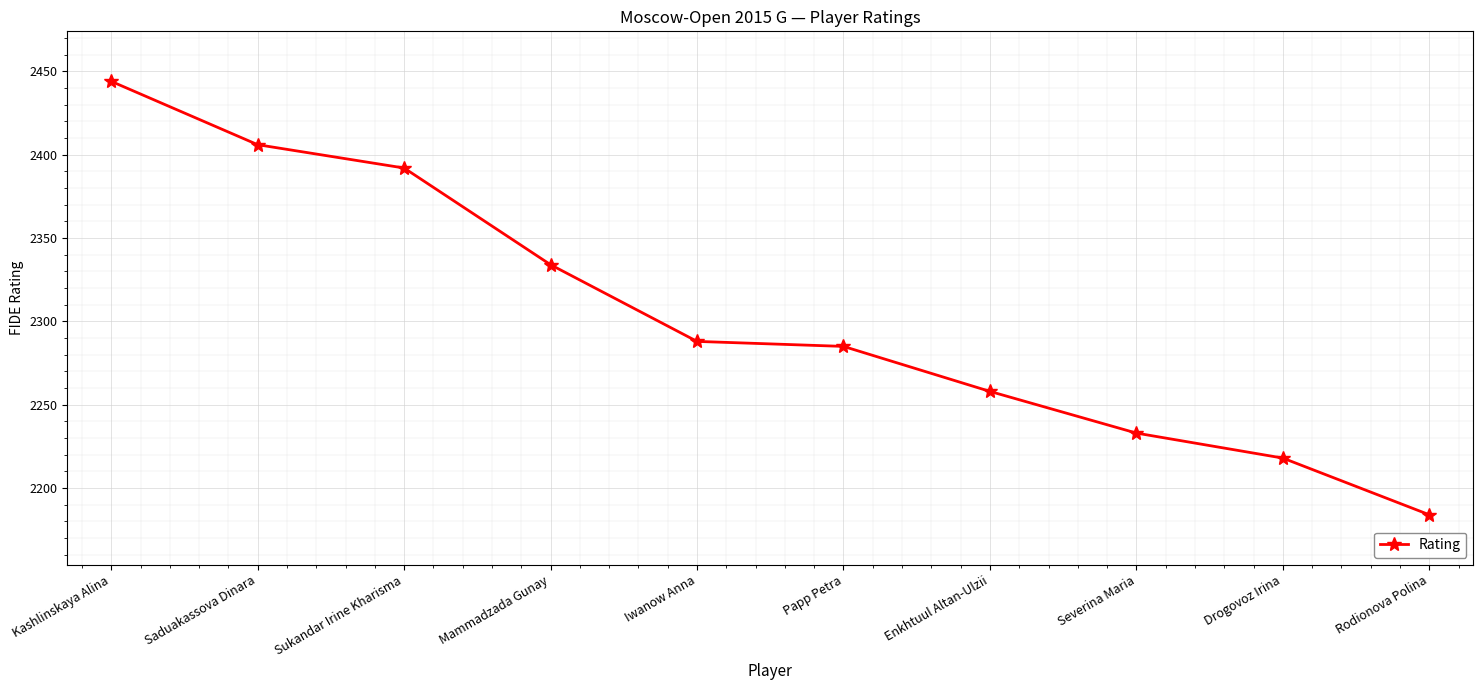

What position from the left is Enkhtuul Altan-Ulzii?

7